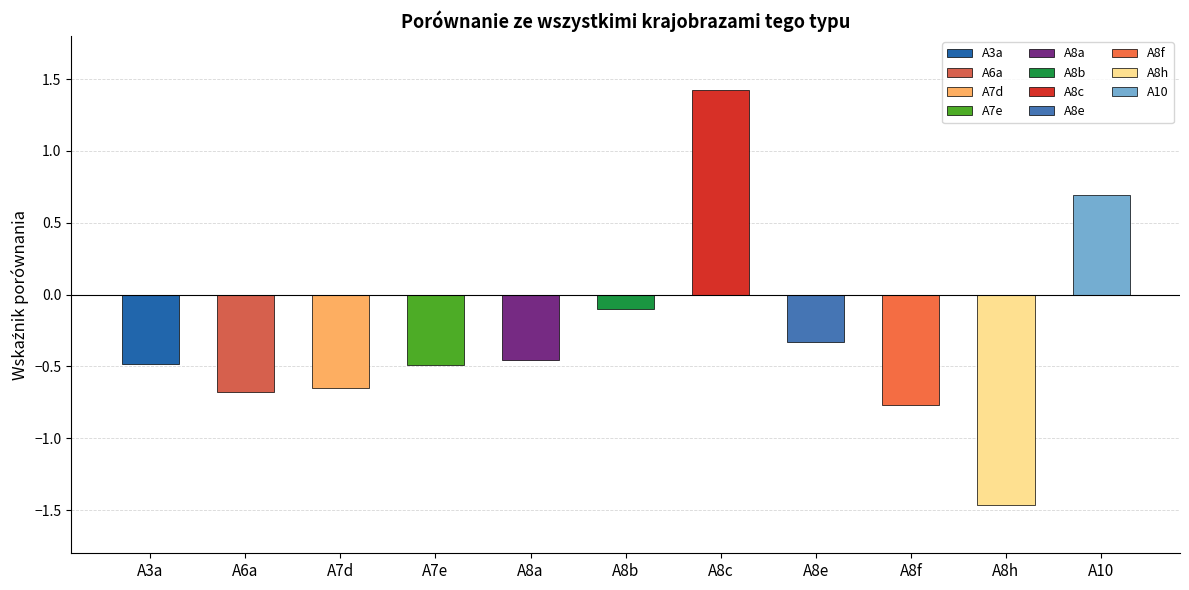

What position from the left is A8h?

10